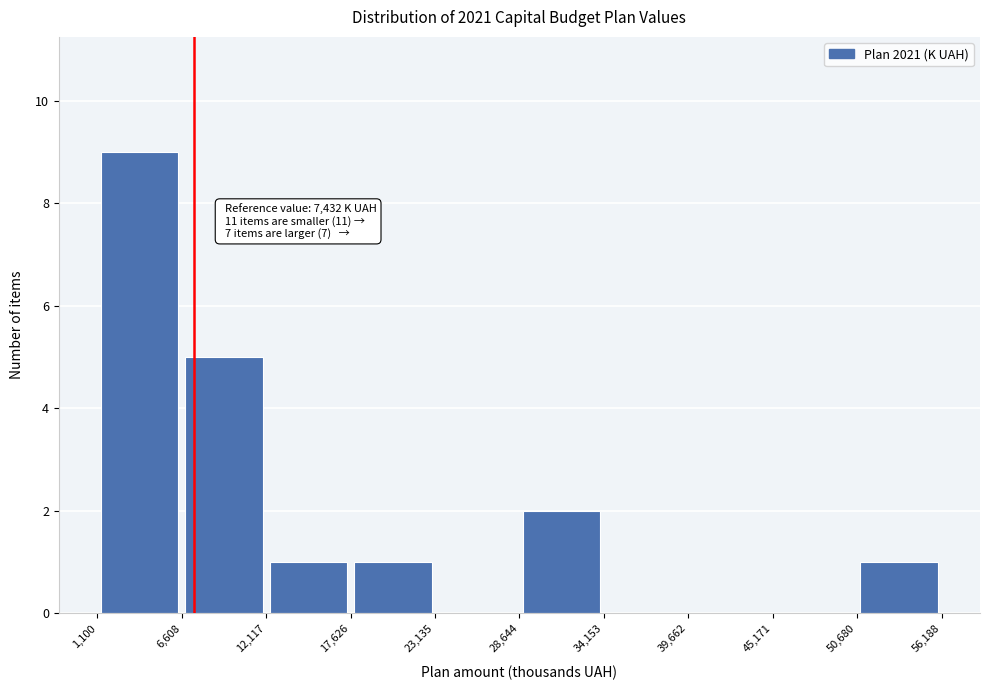

Which range on the x-axis has the tallest bar?

1,100 to 6,608